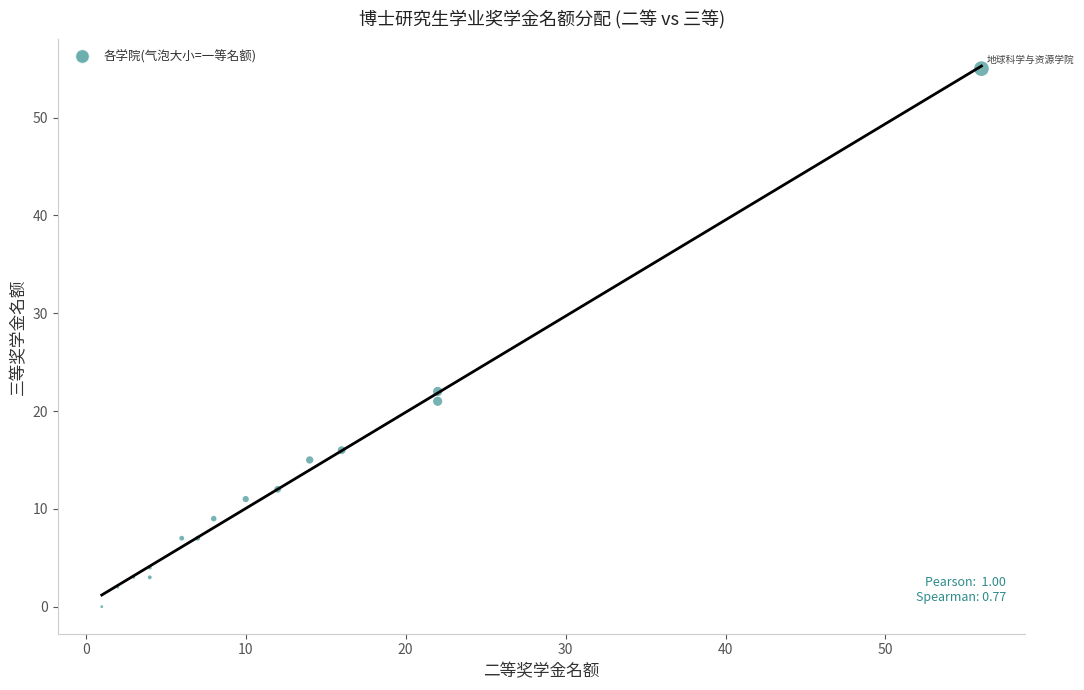

What Y value in the scatter plot is closest to 27?

22